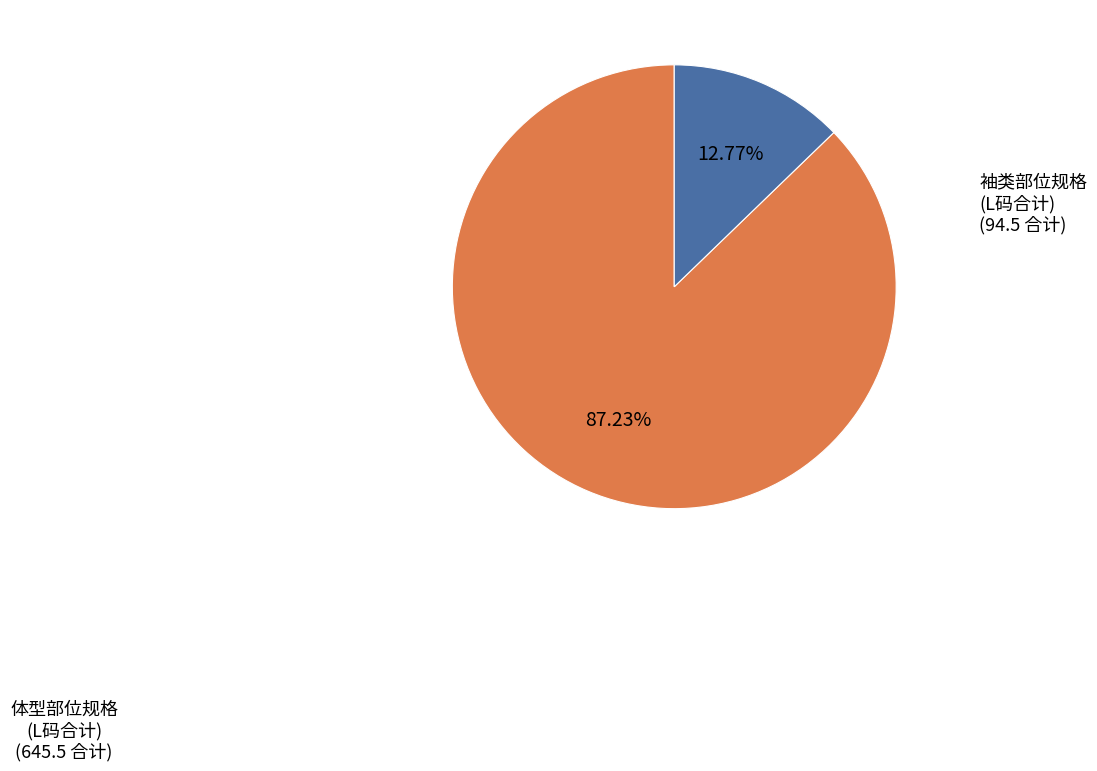

Count the number of slices in the pie.

2